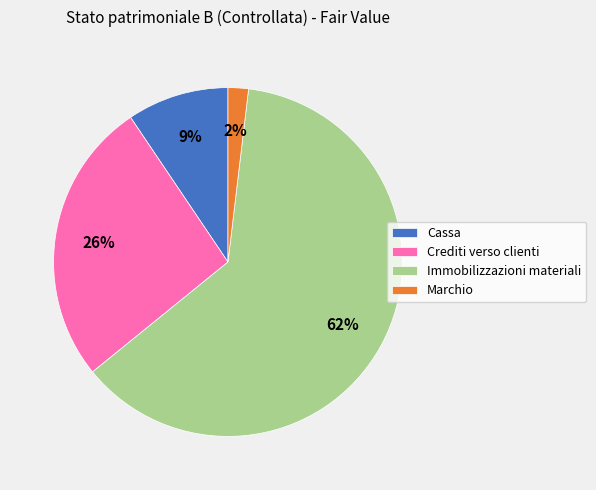

Between Marchio and Immobilizzazioni materiali, which is larger?

Immobilizzazioni materiali